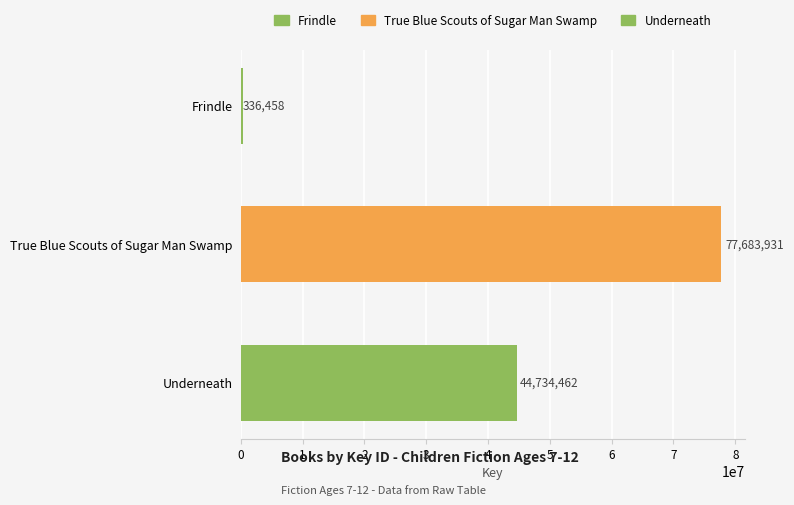

Reading left to right, transcribe all the data shown in this chart.

336458	77683931	44734462